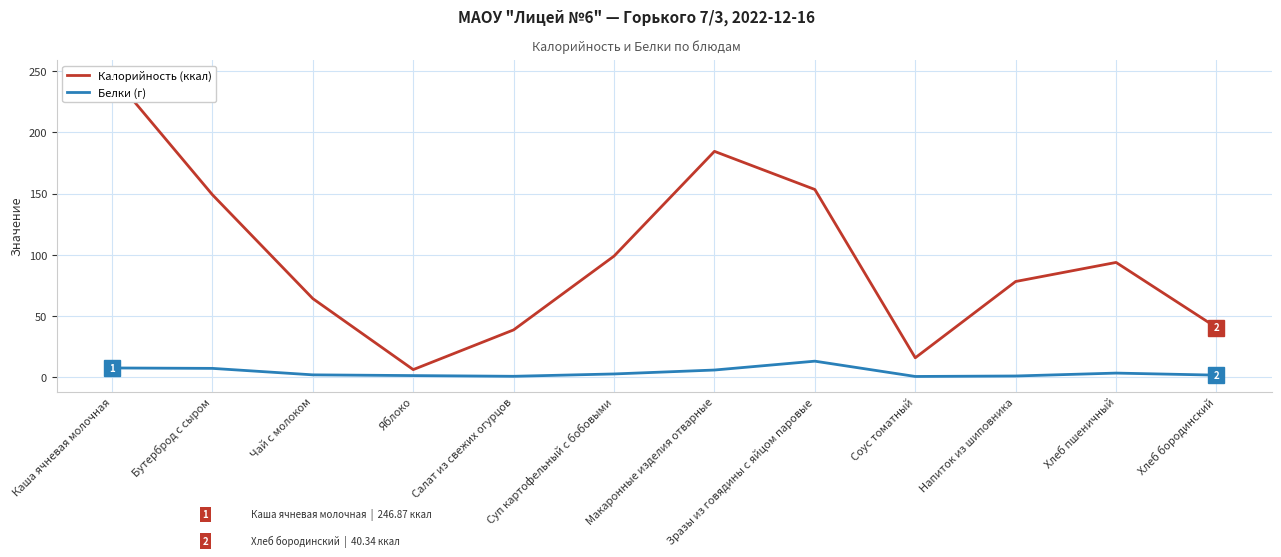

What is the minimum value for Калорийность?

5.9